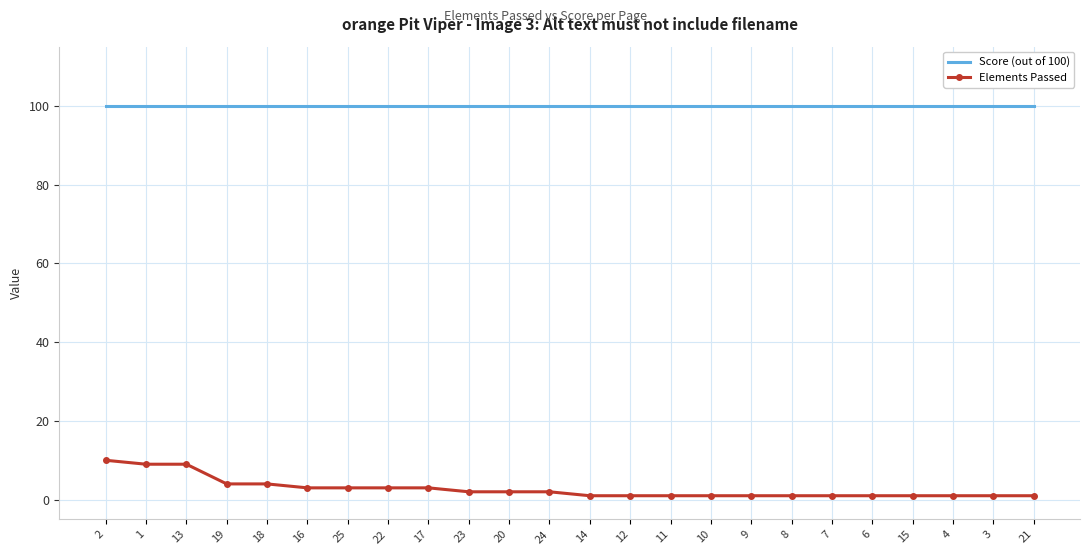

Is it true that Score (out of 100) equals 100 at 18?

True